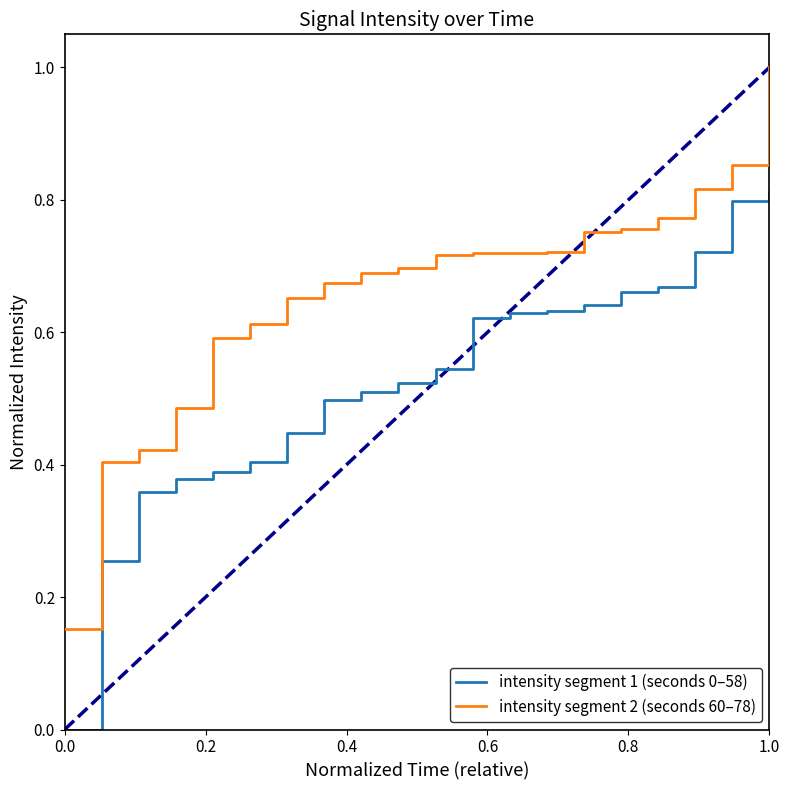

List the series in order of their peak value, lowest first.

intensity segment 1 (seconds 0–58), intensity segment 2 (seconds 60–78)